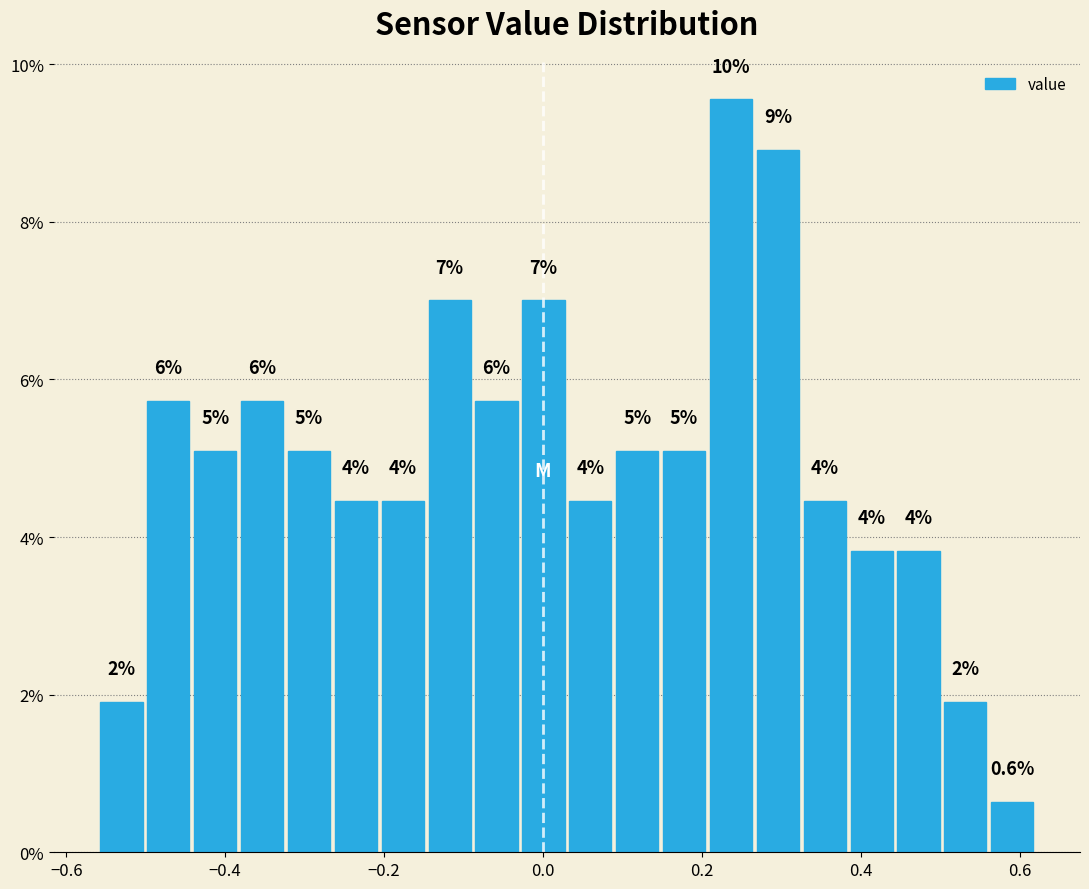

Around what value on the x-axis is the tallest bar? Give the approximate position of its centre, as read against the axis.

0.24